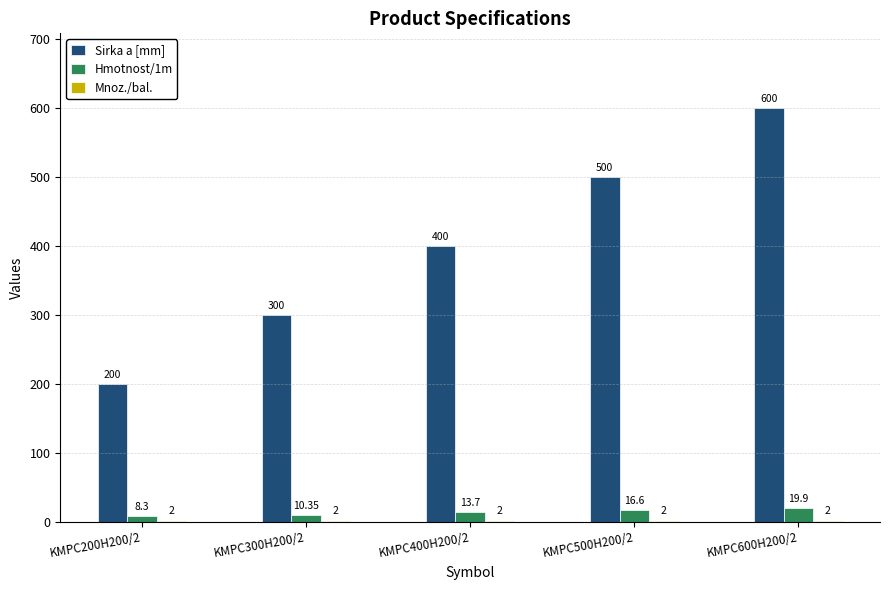

What is the sum of all Sirka a [mm] values?

2000.0